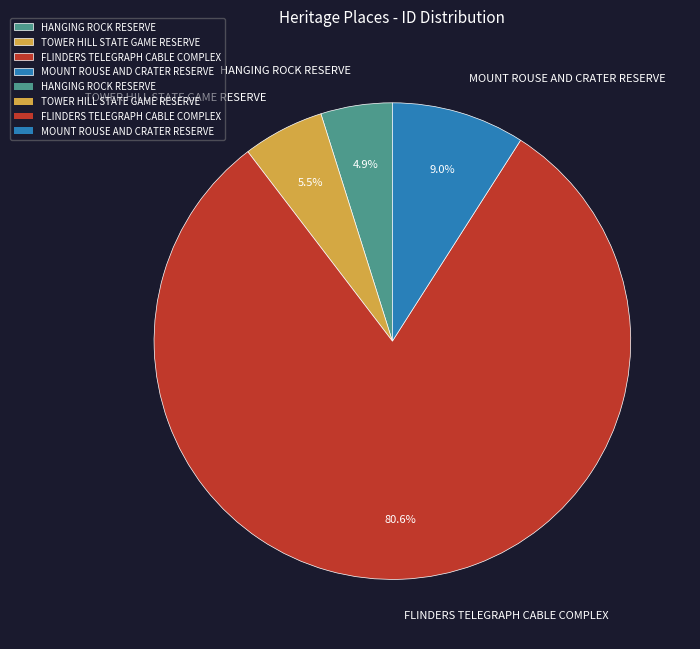

Which category has the biggest portion of the pie?

FLINDERS TELEGRAPH CABLE COMPLEX